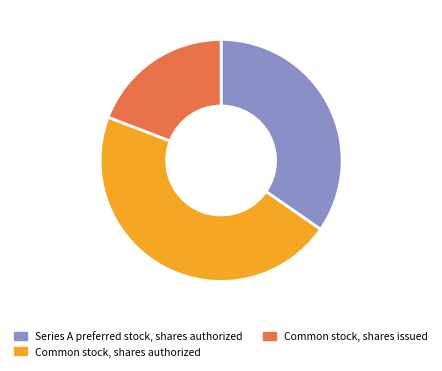

Combined, what portion of the pie is Common stock, shares authorized and Common stock, shares issued?

65.4%